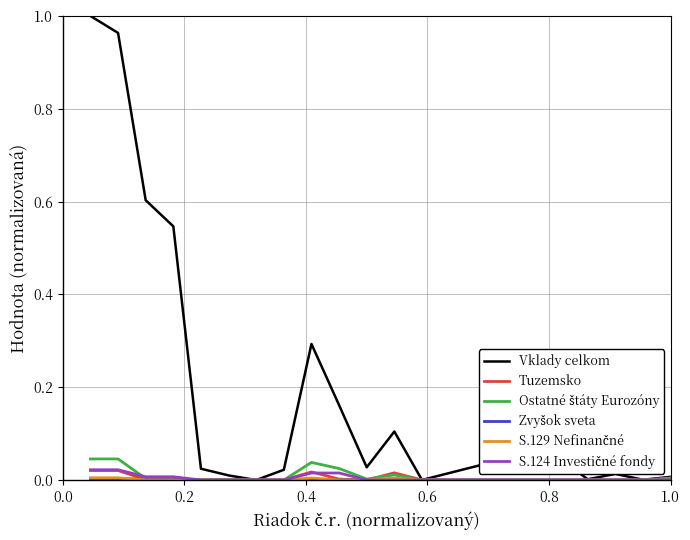

Which series has the widest spread of values?

Vklady celkom